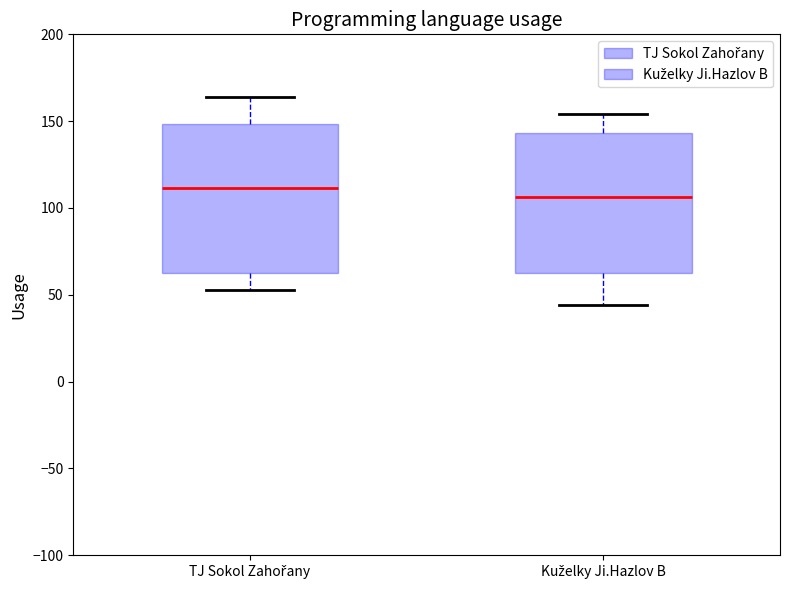

Which box's median line is the highest?

TJ Sokol Zahořany